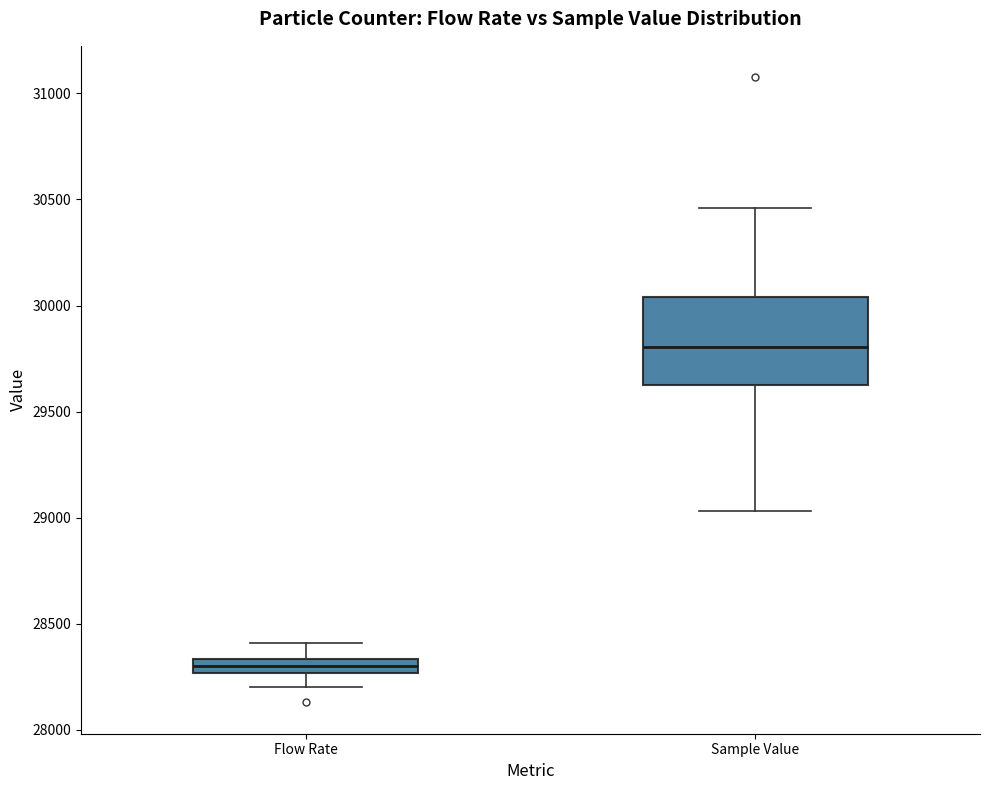

Which box is the tallest, from its lower edge to its upper edge?

Sample Value